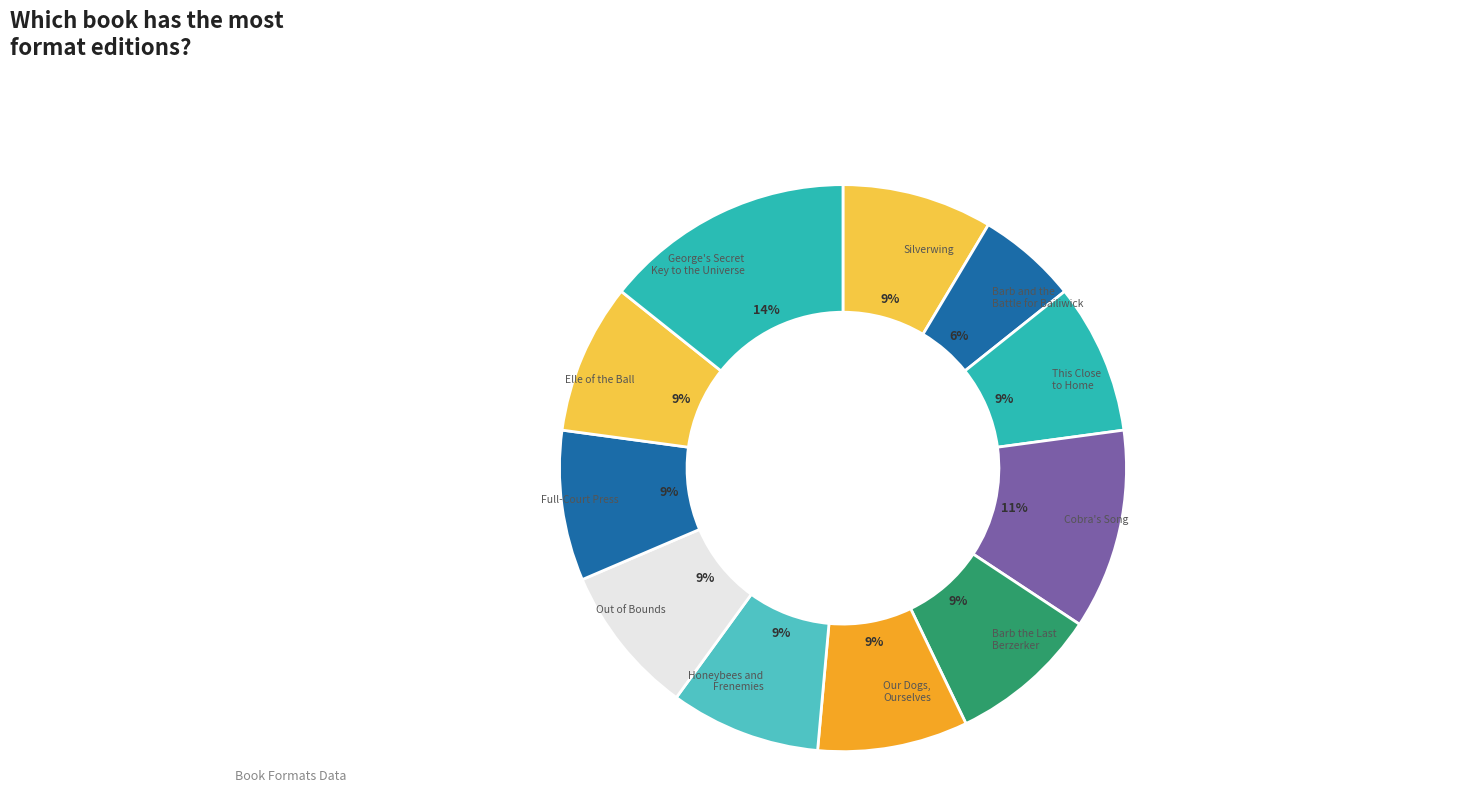

How many segments does this pie chart have?

11